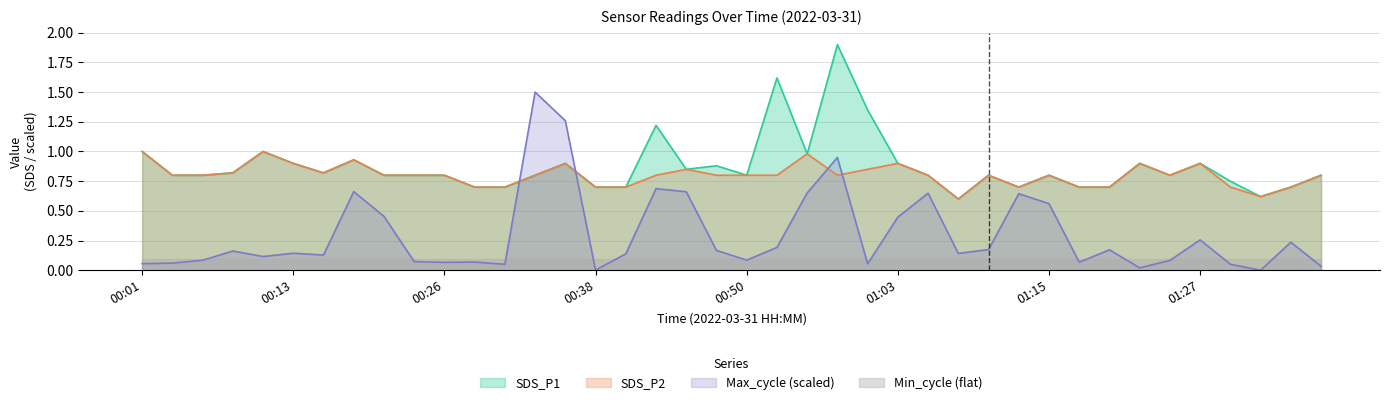

Is it true that Max_cycle_scaled equals 0.7 at 01:32?

False